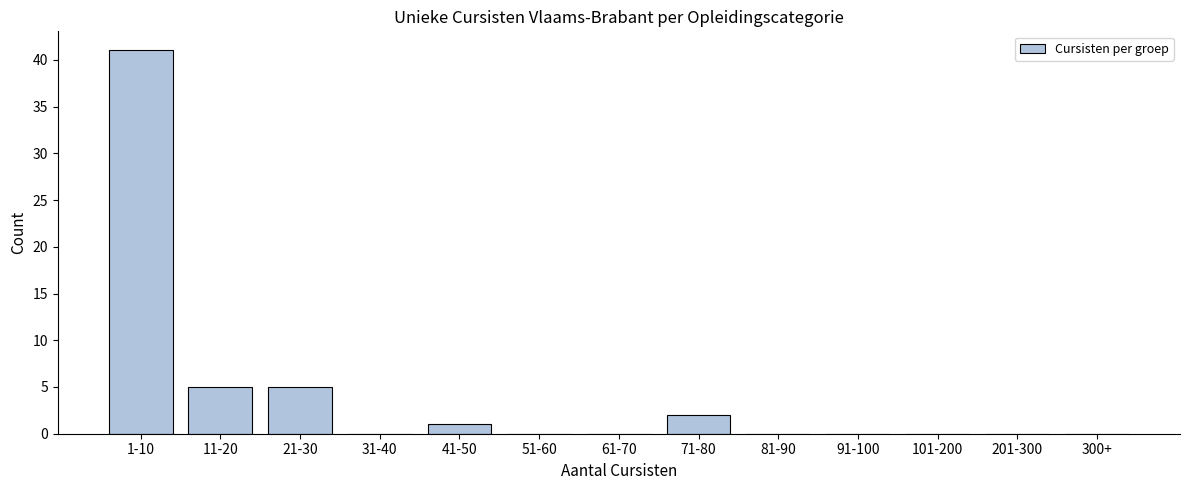

Reading left to right, list all the values displayed in this chart.

1-10=41	11-20=5	21-30=5	31-40=0	41-50=1	51-60=0	61-70=0	71-80=2	81-90=0	91-100=0	101-200=0	201-300=0	300+=0